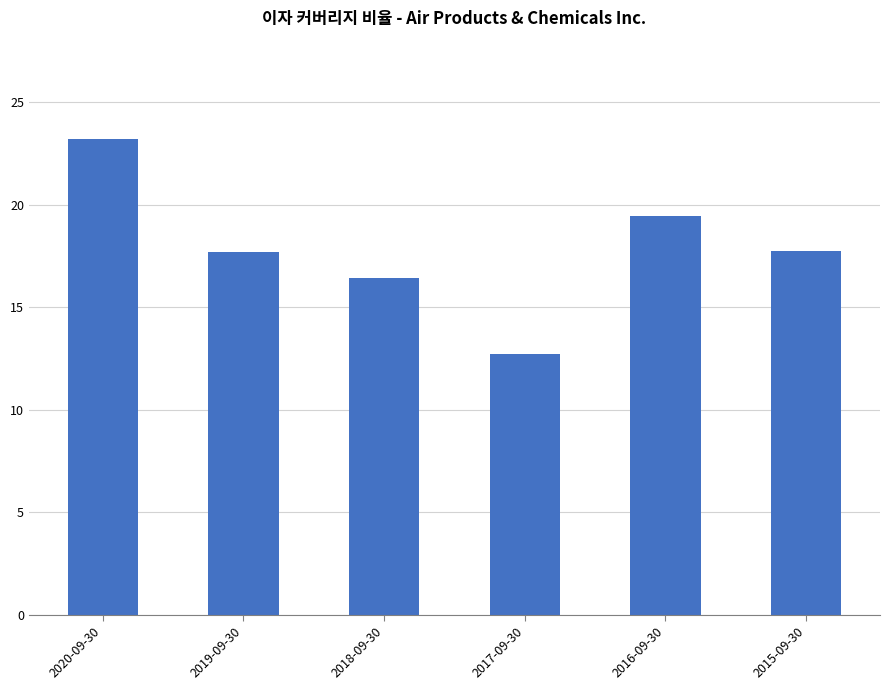

What position from the right is 2018-09-30?

4